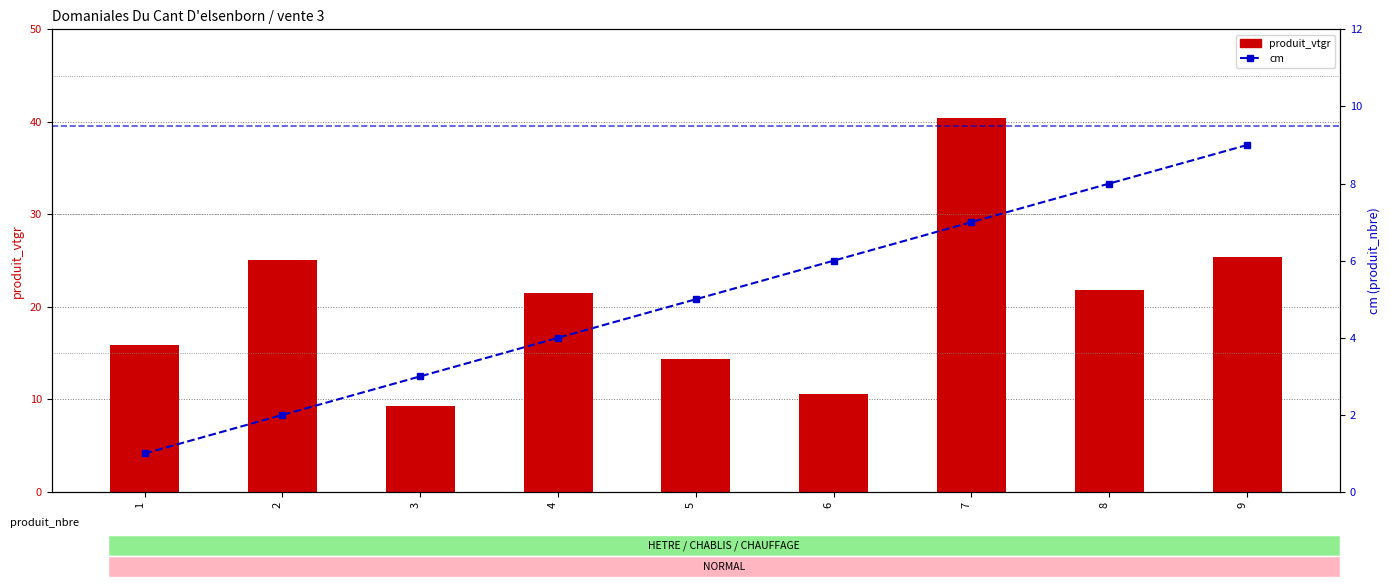

What value does the produit_vtgr series have at 3?

9.3